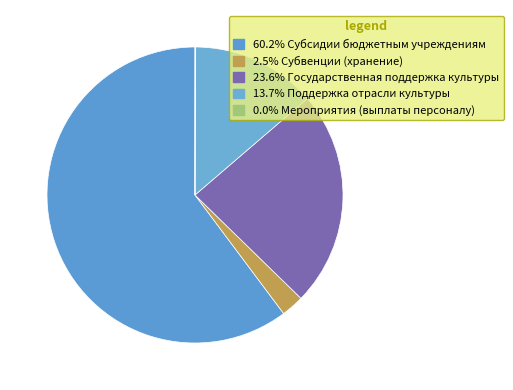

Does any single category account for the majority?

Yes